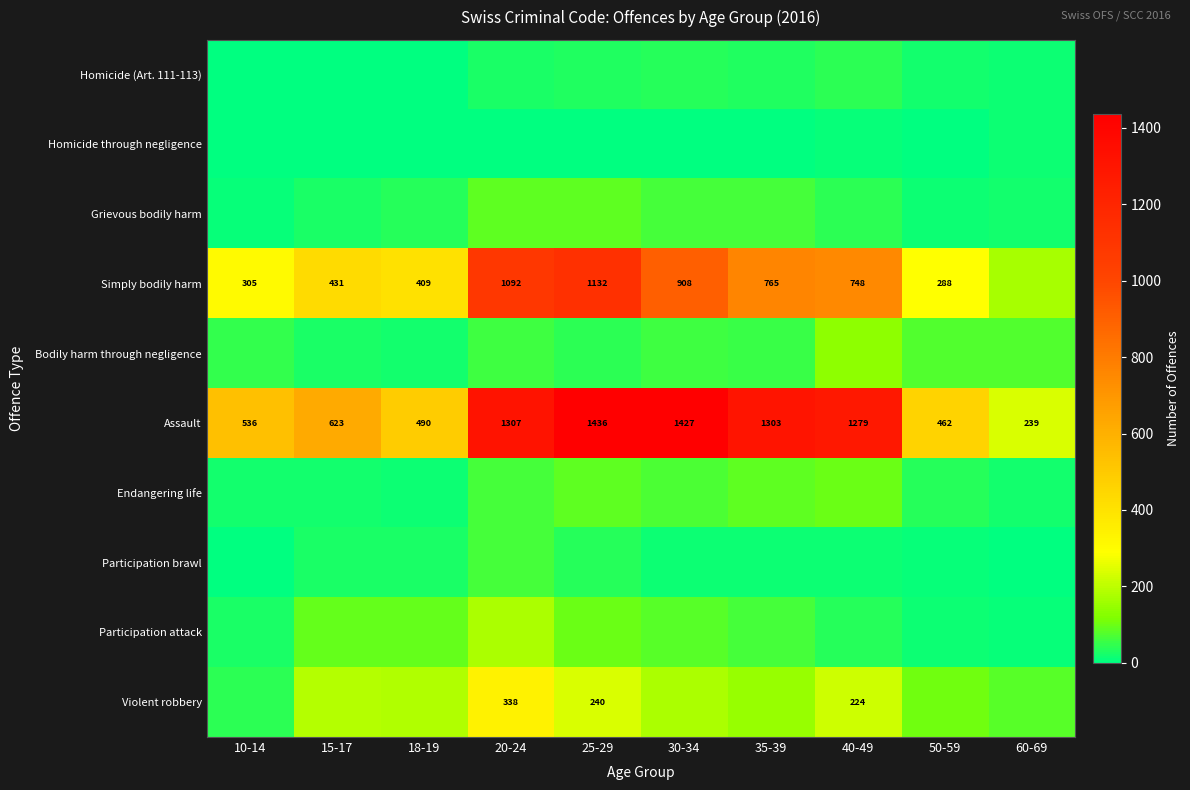

What is the difference between the second highest and minimum values in the Assault series?

1188